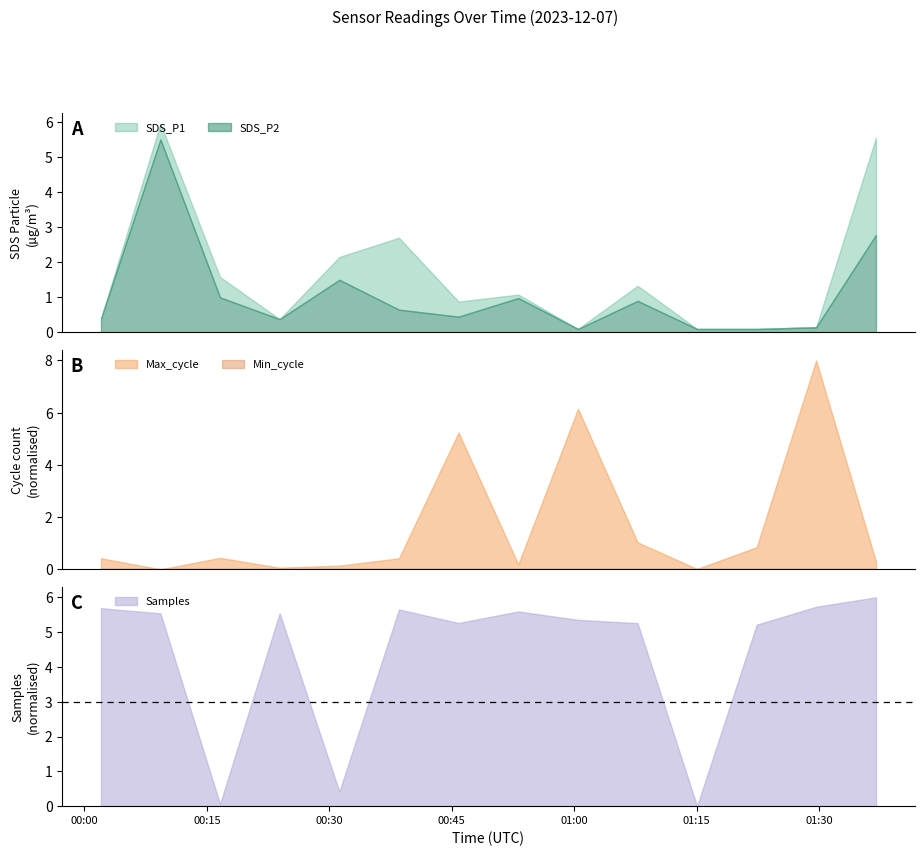

Does the chart have visible grid lines?

No